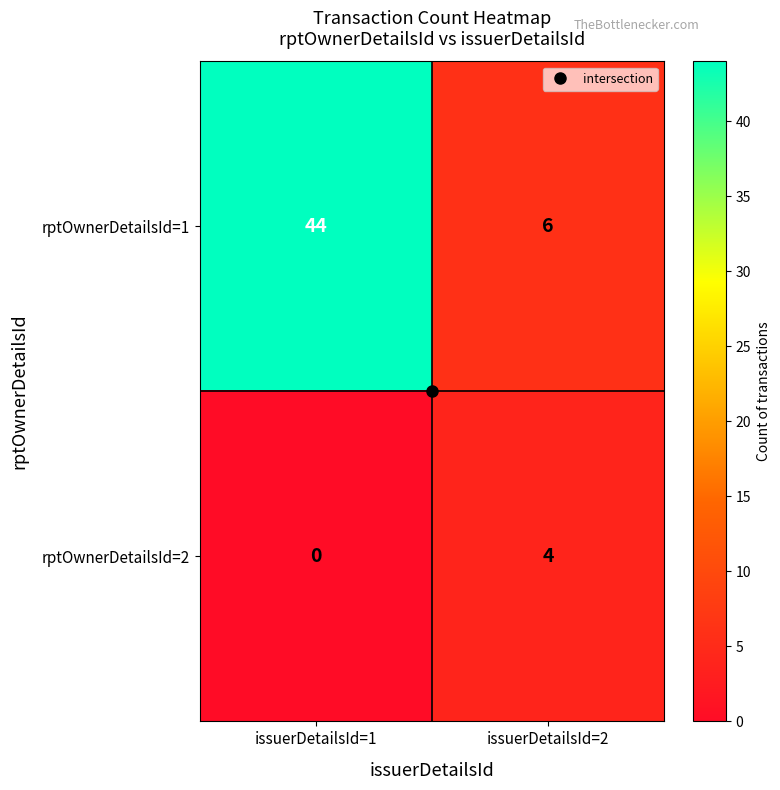

At issuerDetailsId=1, list the series in order from smallest to largest.

rptOwnerDetailsId=2, rptOwnerDetailsId=1